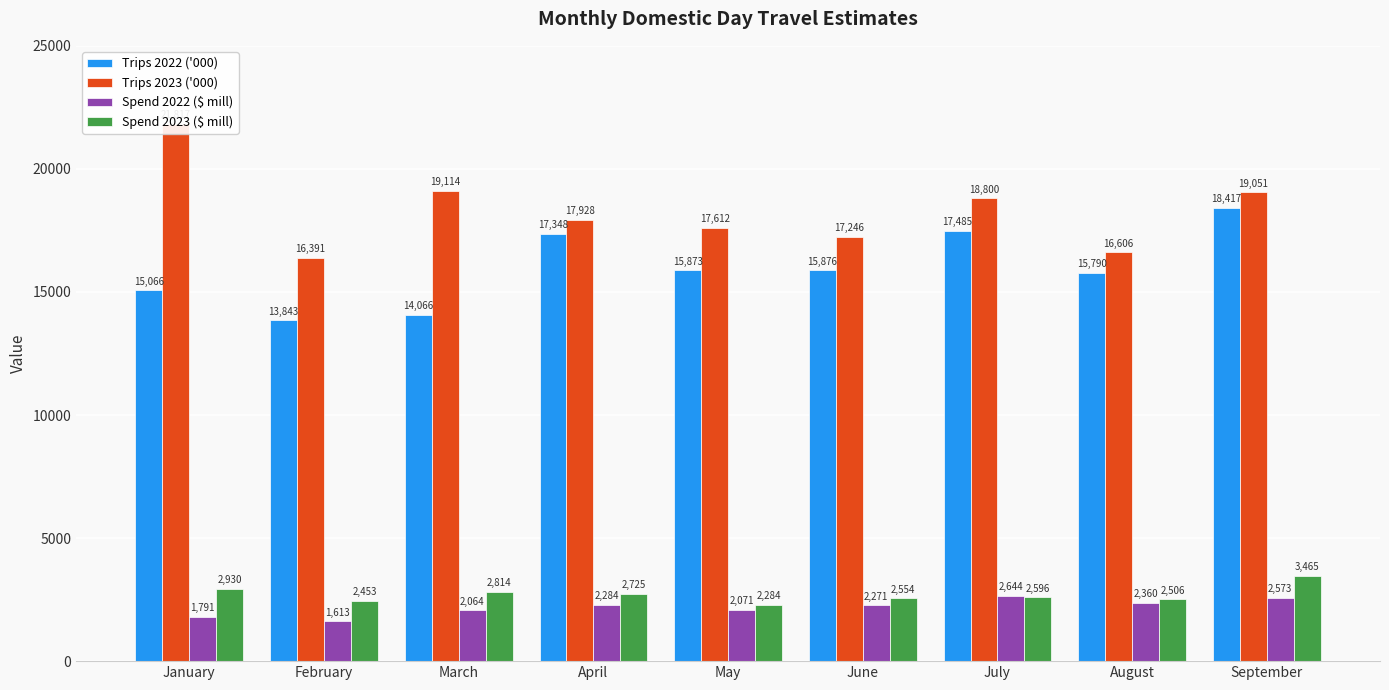

What is the minimum value for Spend 2022 ($ mill)?

1613.5